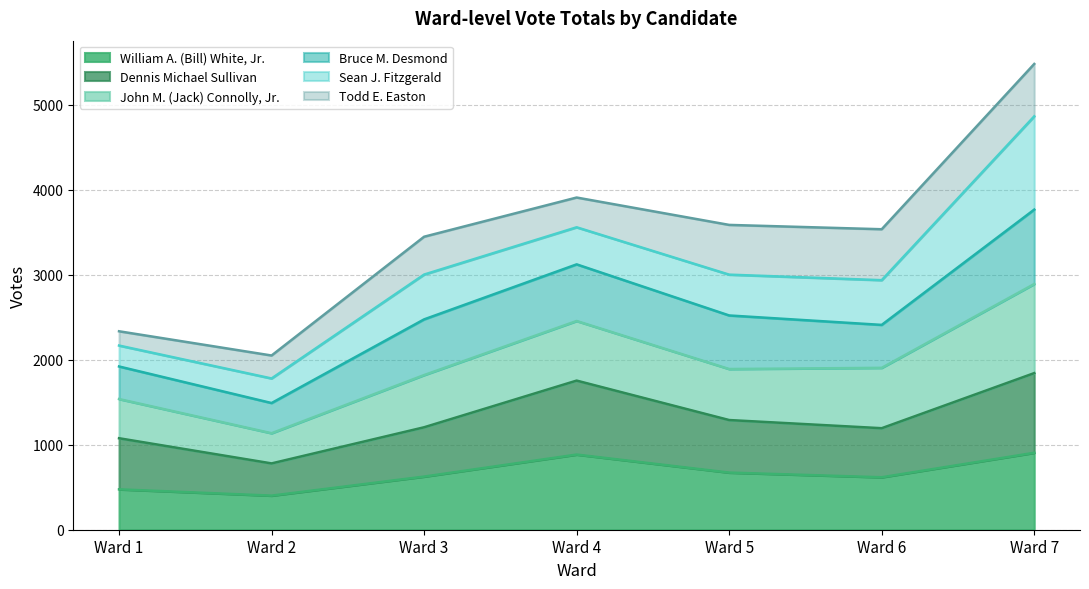

True or false: William A. (Bill) White, Jr. has more than 1 points higher than both neighbors.

False